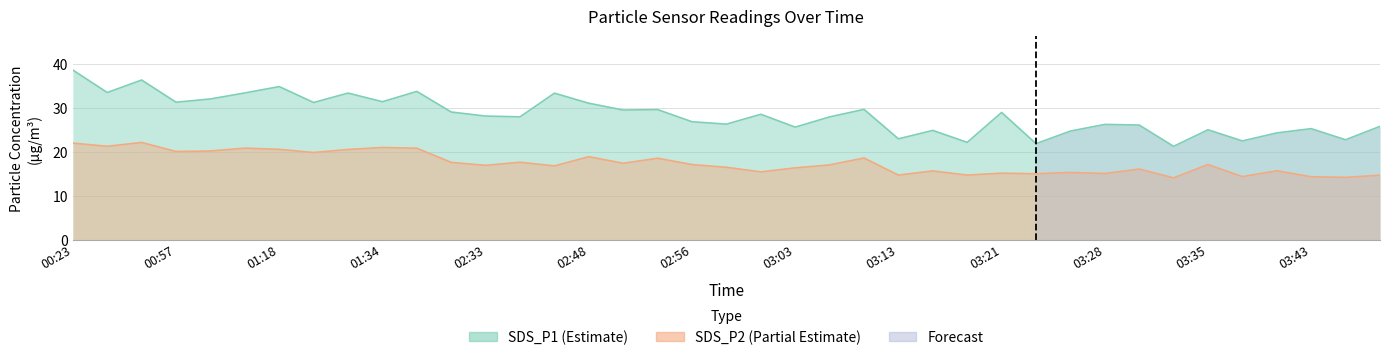

Where does the SDS_P1 series first go above 28?

00:23